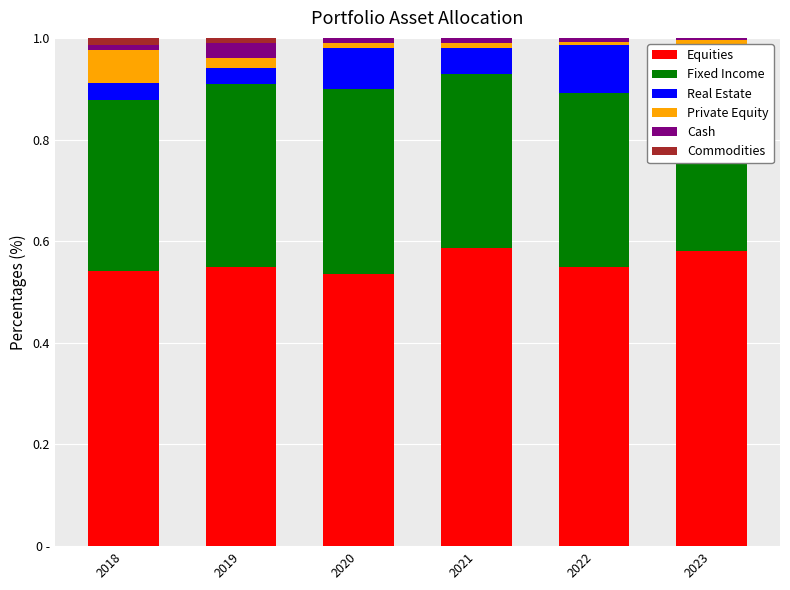

How many distinct data groups are displayed?

6